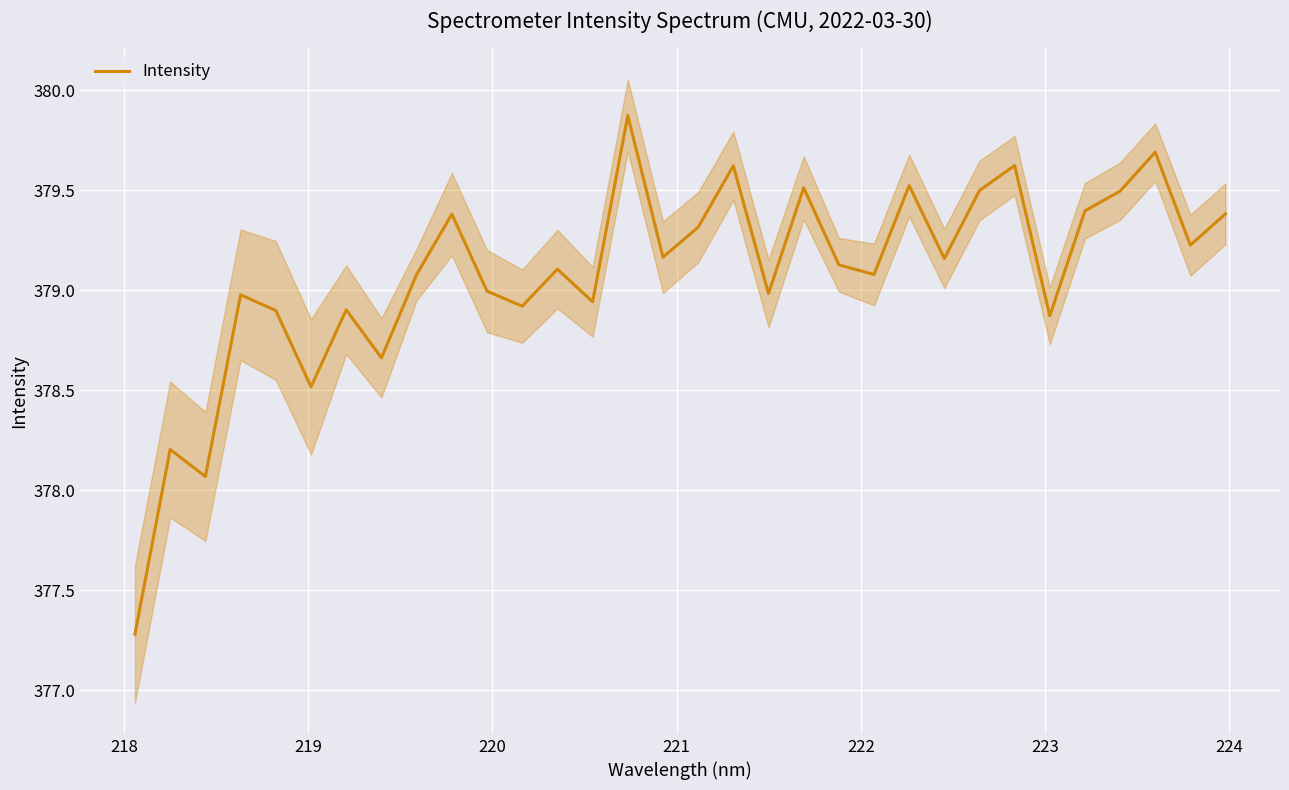

What is the minimum value for Intensity?

377.3